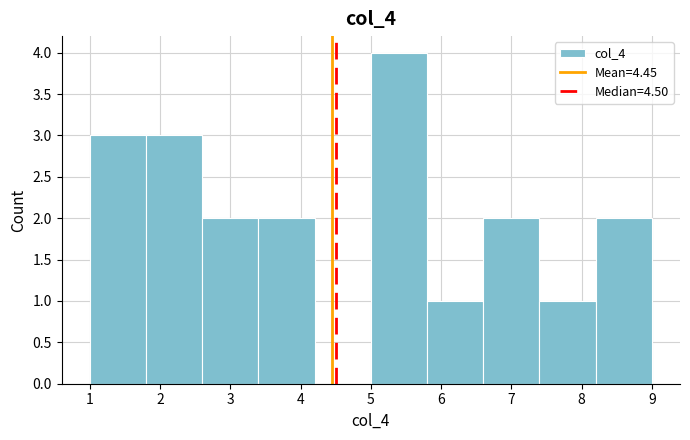

Reading left to right, transcribe this chart: for each bar, give the range it covers on the x-axis and its height. The values are not printed on the chart, so give them approximately, as read against the axis.

1.0 to 1.8: 3
1.8 to 2.6: 3
2.6 to 3.4: 2
3.4 to 4.2: 2
4.2 to 5.0: 0
5.0 to 5.8: 4
5.8 to 6.6: 1
6.6 to 7.4: 2
7.4 to 8.2: 1
8.2 to 9.0: 2